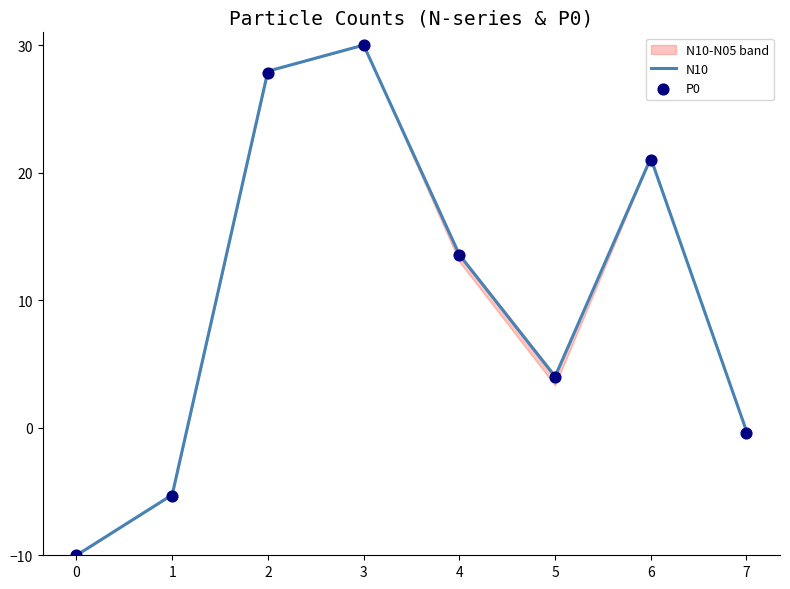

Which series has the largest total across all categories?

N10